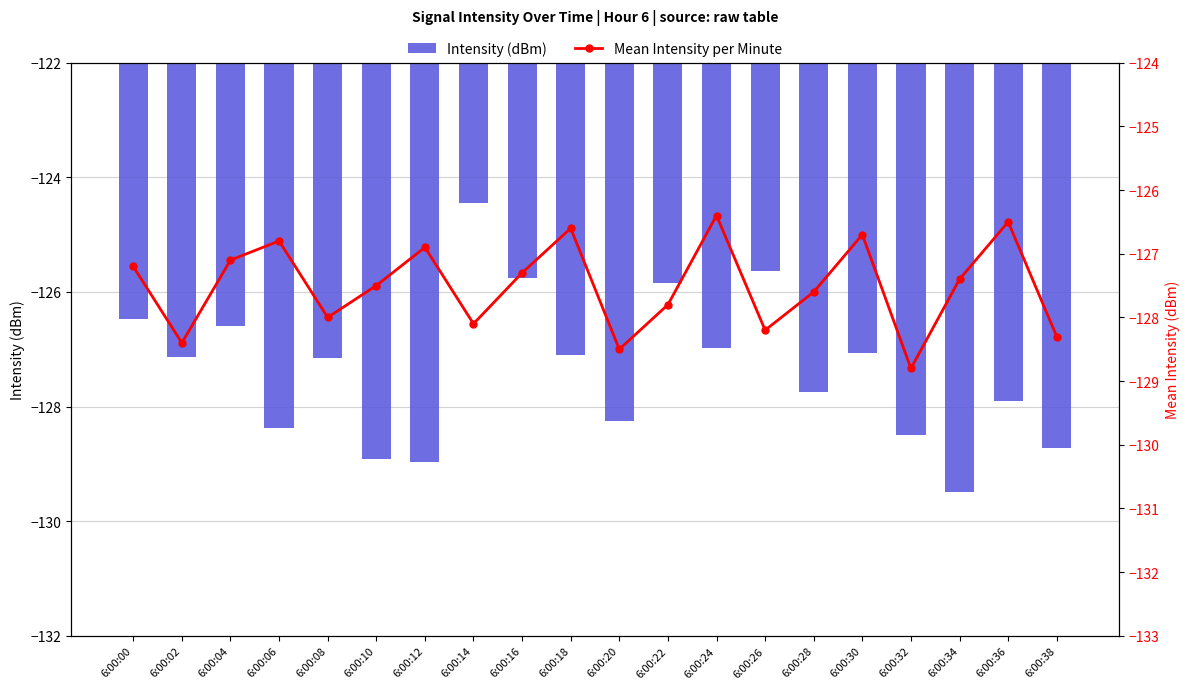

What is the value of the Intensity (dBm) bar at the 6th from the left?

-128.9